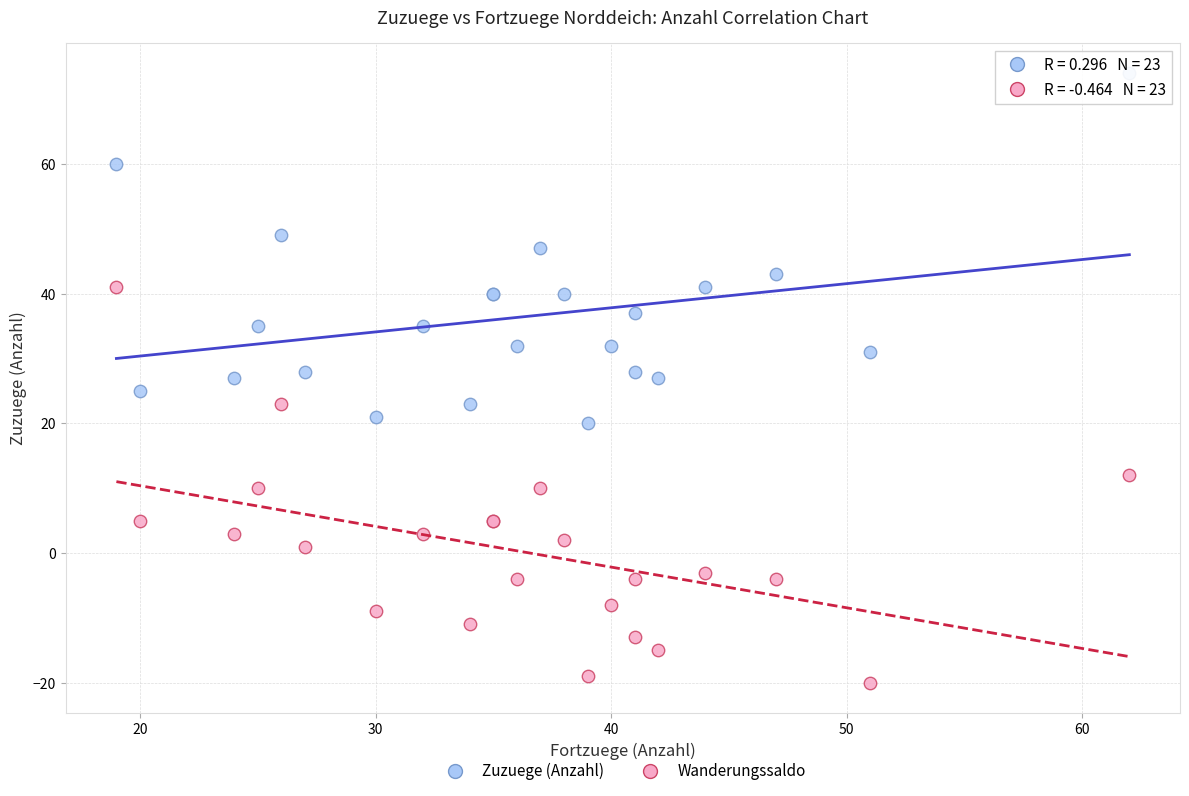

What is the X range (max minus min) for the scatter plot?

43